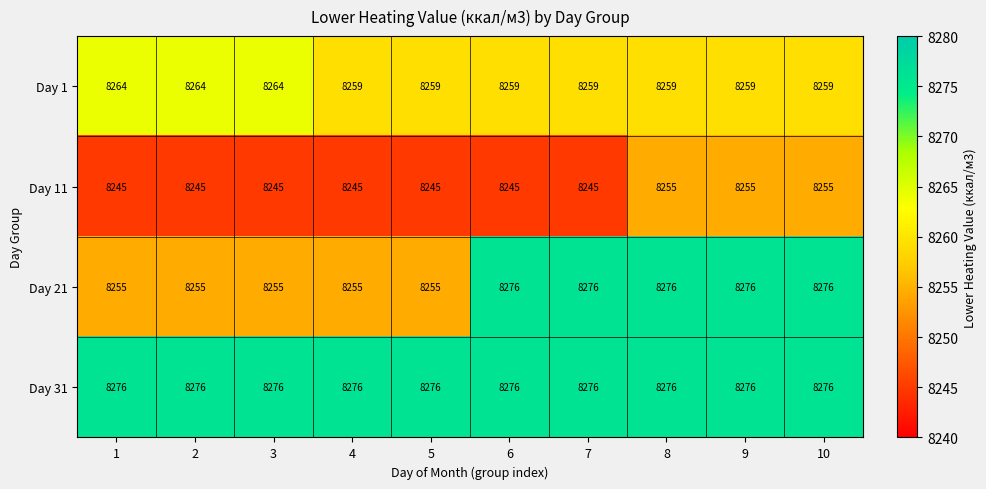

True or false: Day 21 has a value of 8276 at 8.

True